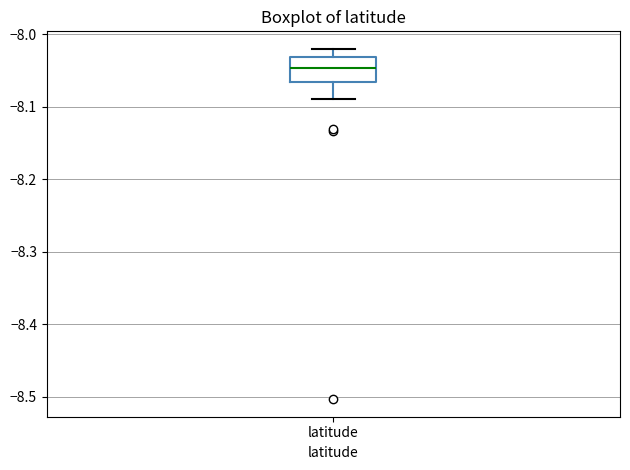

Read this box plot against the y-axis: the position of the median line, the range covered by the box, and the ends of both whiskers. The values are not printed on the chart, so give them approximately, as read against the axis.

median -8.05, box -8.07 to -8.03, whiskers -8.09 to -8.02